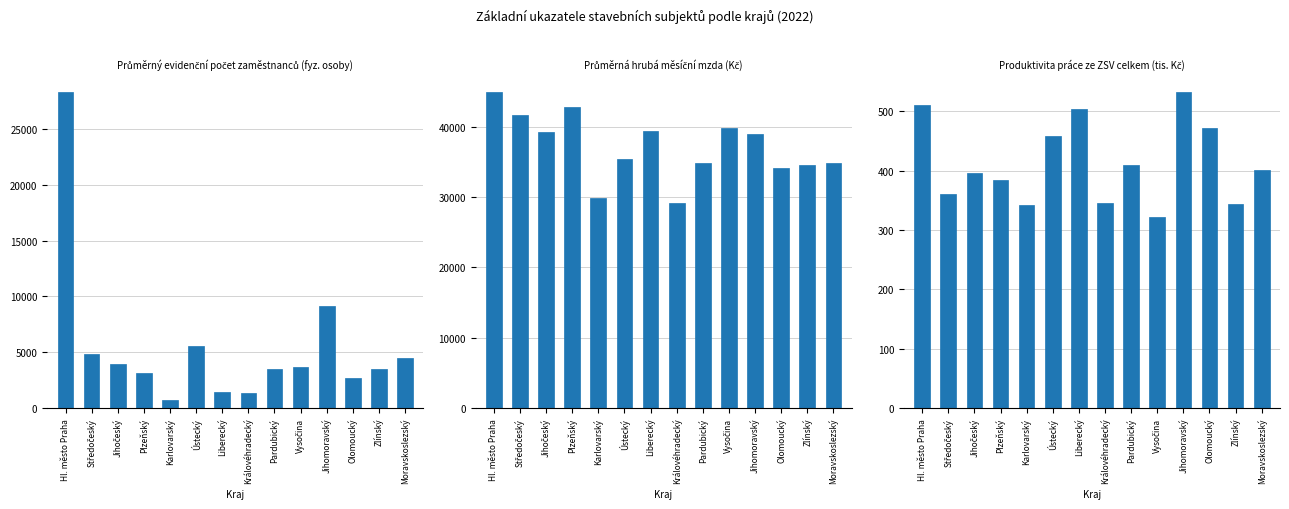

At Zlínský, list the series in order from smallest to largest.

Produktivita práce ze ZSV celkem (tis. Kč), Průměrný evidenční počet zaměstnanců (fyz. osoby), Průměrná hrubá měsíční mzda (Kč)